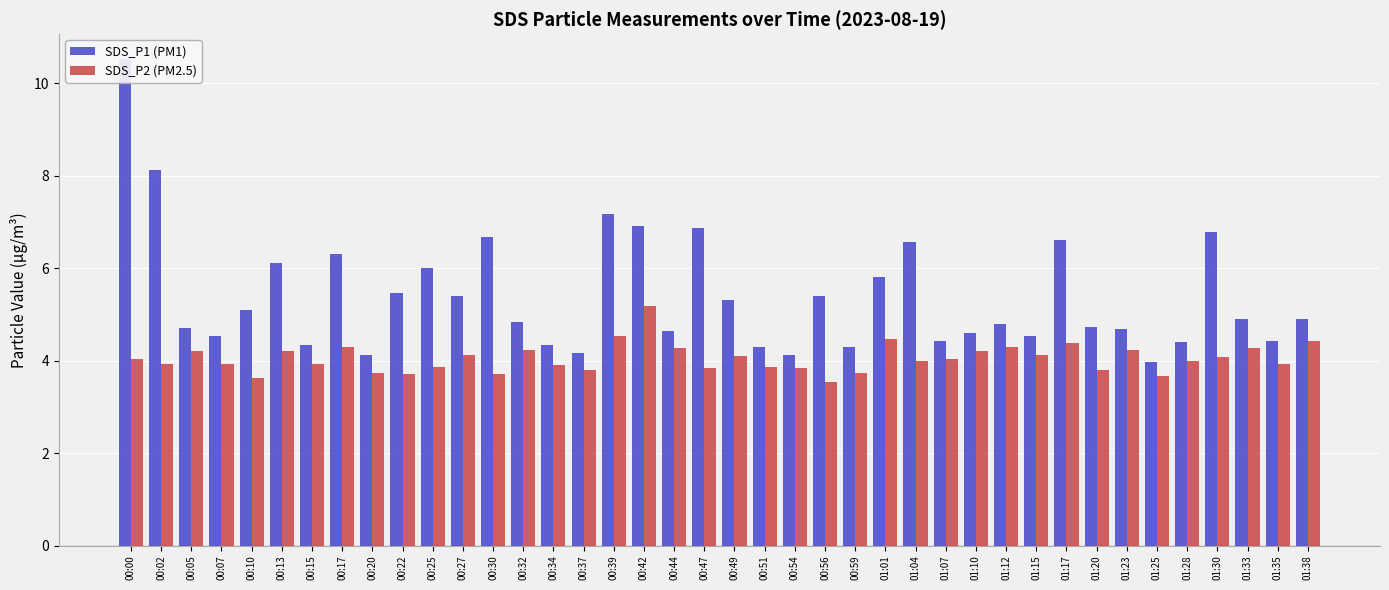

Which series has the largest range (max minus min)?

SDS_P1 (PM1)